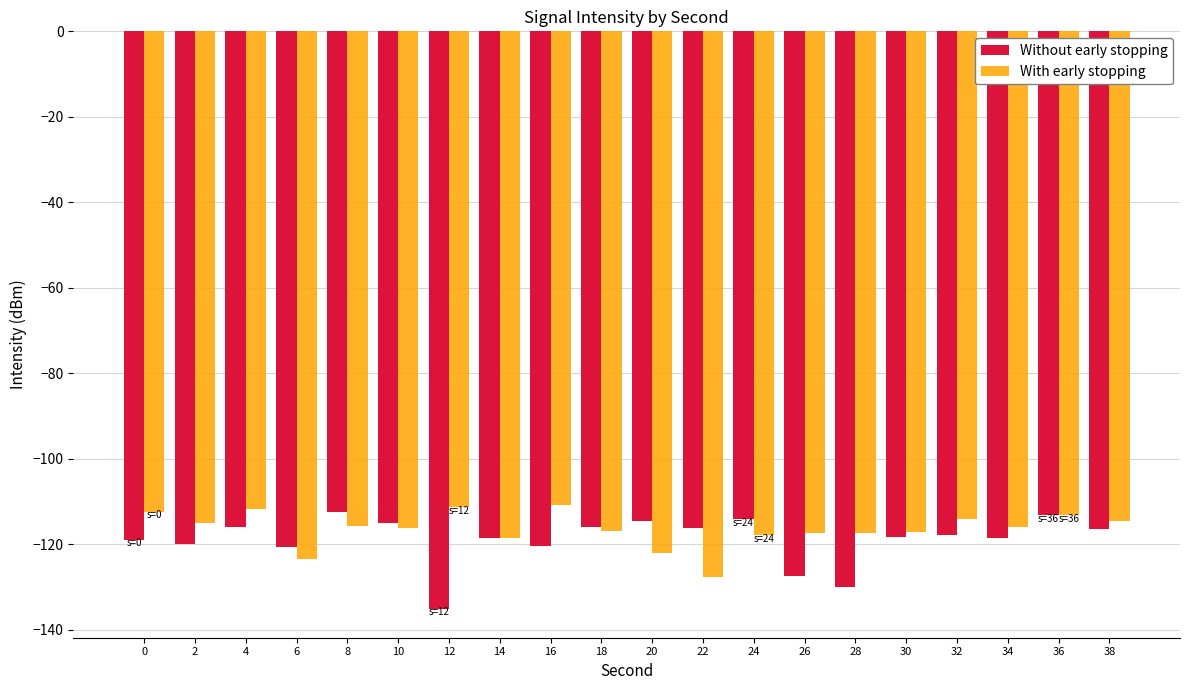

Which series changed the most between 8 and 24?

With early stopping